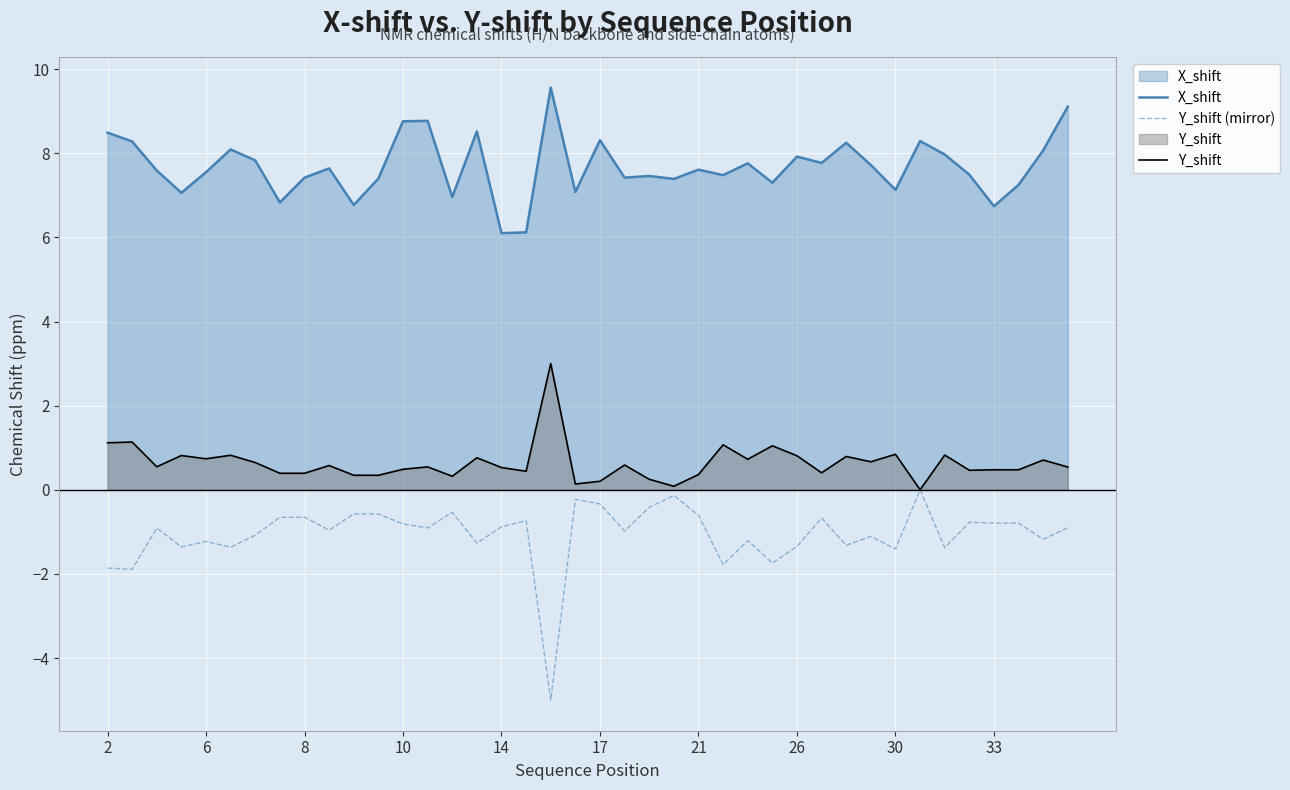

What is the smallest value displayed?

-5.0